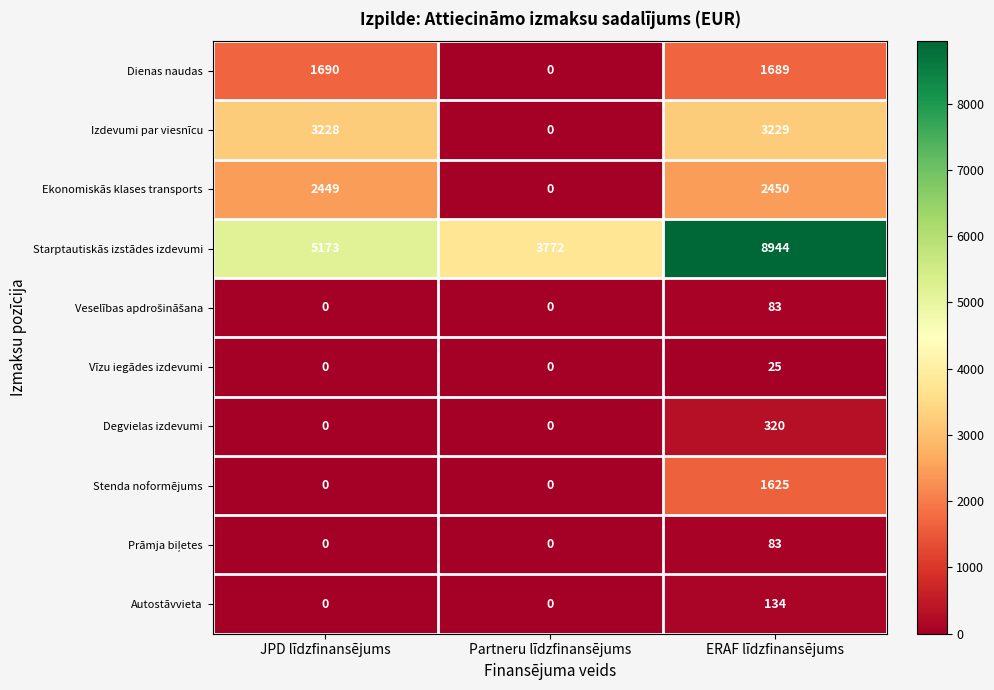

Between Partneru līdzfinansējums and ERAF līdzfinansējums, which series saw the biggest shift?

Starptautiskās izstādes izdevumi